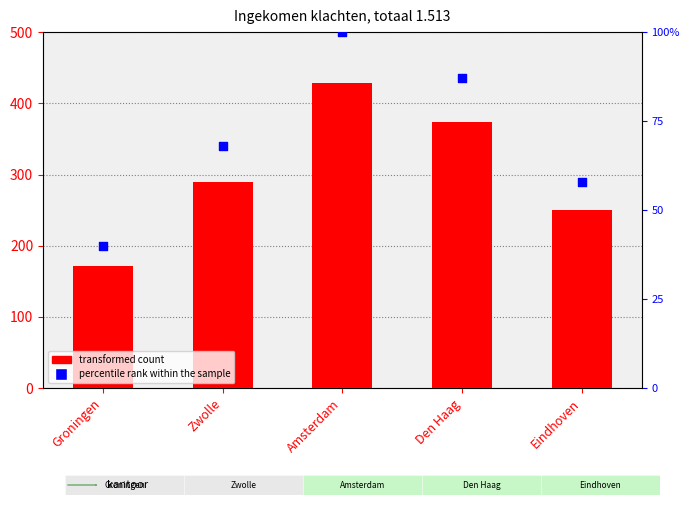

Is the value of percentile rank within the sample at Eindhoven greater than the value of Ingekomen klachten at Groningen?

No